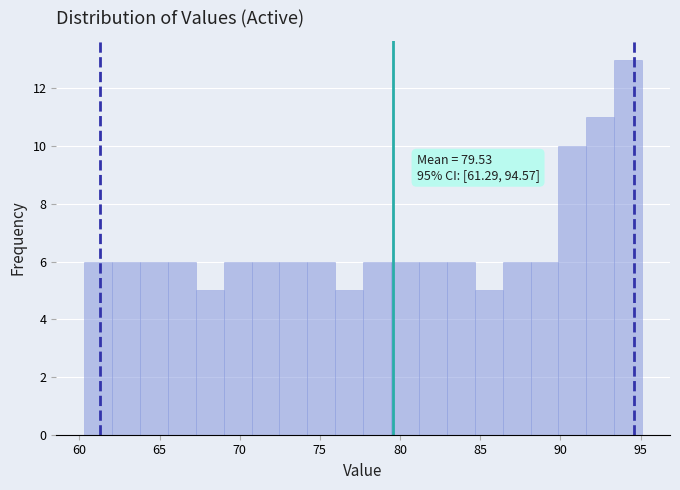

Read against the x-axis, roughly where is the centre of the tallest bar?

94.0